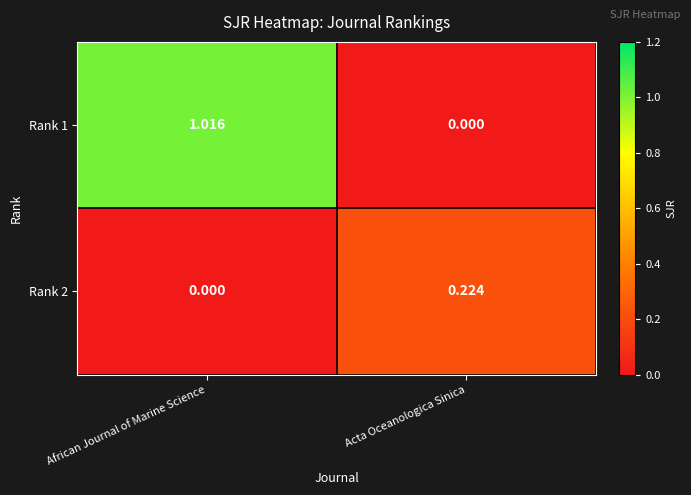

Which category has the highest value in the Rank 2 series?

Acta Oceanologica Sinica